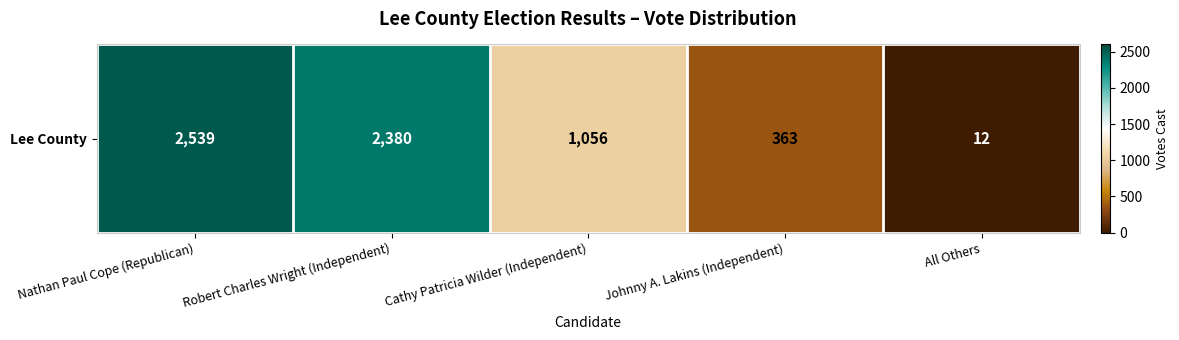

How many series are shown in this chart?

1